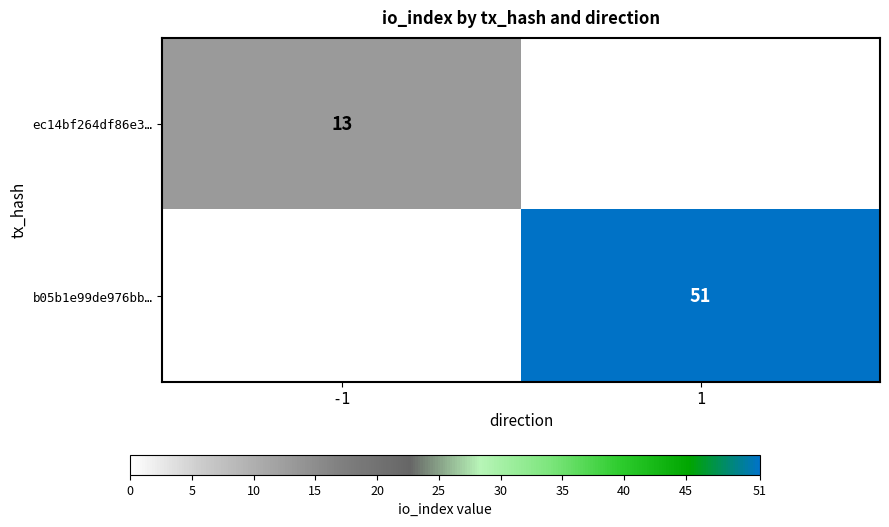

True or false: b05b1e99de976bb… has a value of 51 at 1.

True